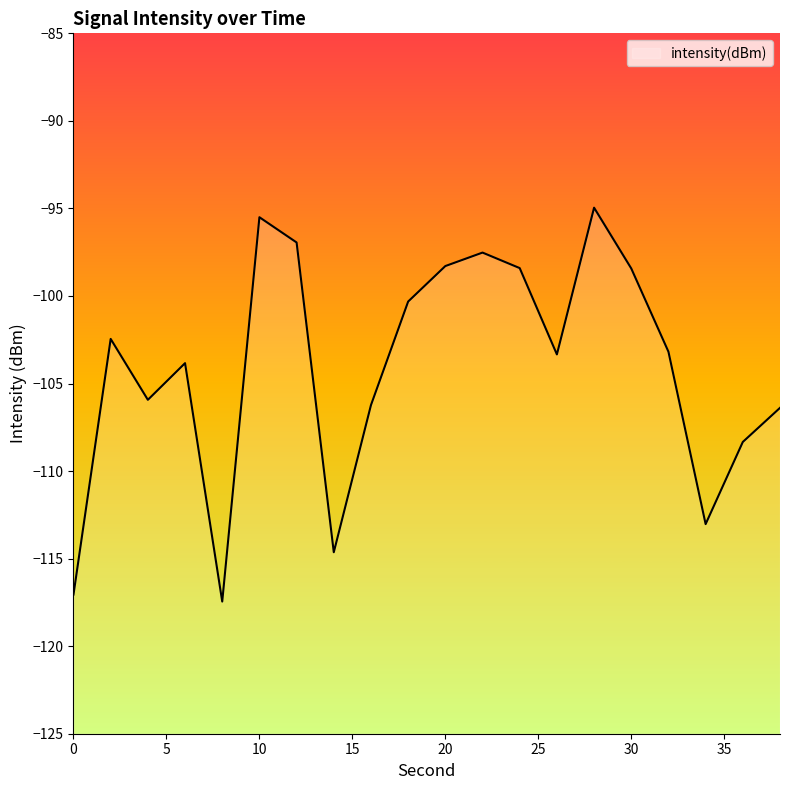

Reading right to left, what are all the values shown in this chart?

-106.4	-108.3	-113.0	-103.2	-98.4	-95.0	-103.3	-98.4	-97.5	-98.3	-100.3	-106.2	-114.6	-96.9	-95.5	-117.5	-103.8	-105.9	-102.5	-117.1